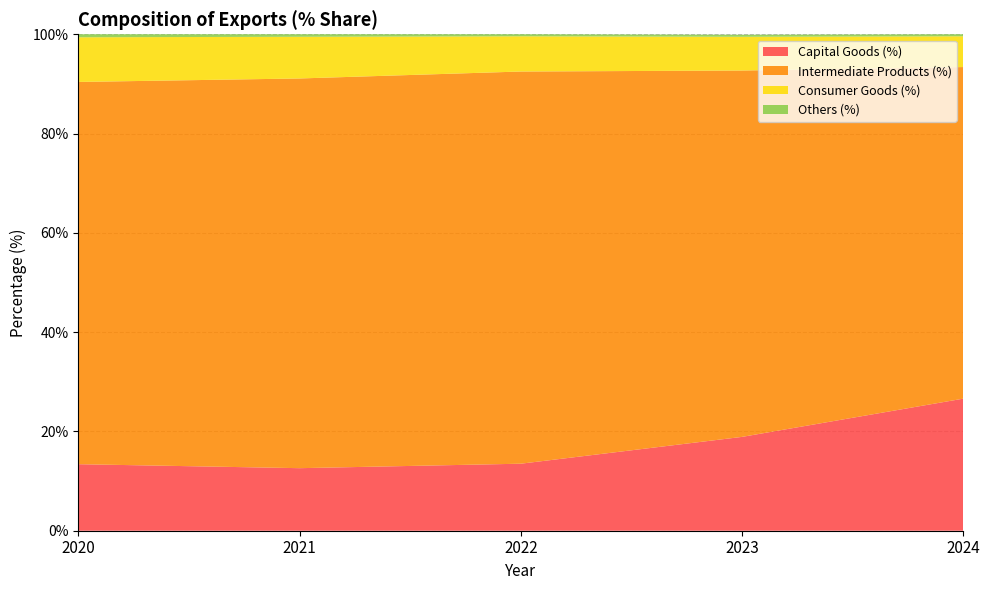

Reading right to left, extract all data points from this chart.

Capital Goods (%): 2024=26.6	2023=18.9	2022=13.5	2021=12.6	2020=13.4
Intermediate Products (%): 2024=66.8	2023=73.8	2022=79.0	2021=78.5	2020=77.0
Consumer Goods (%): 2024=6.2	2023=6.8	2022=7.1	2021=8.4	2020=9.0
Others (%): 2024=0.4	2023=0.4	2022=0.4	2021=0.5	2020=0.6